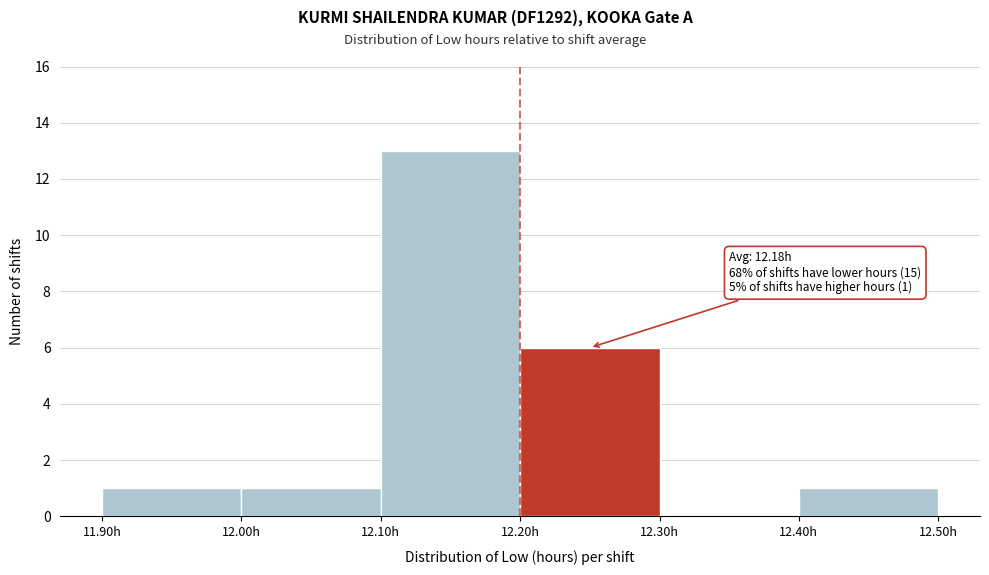

Over which range of the x-axis is the bar tallest?

12.1 to 12.2